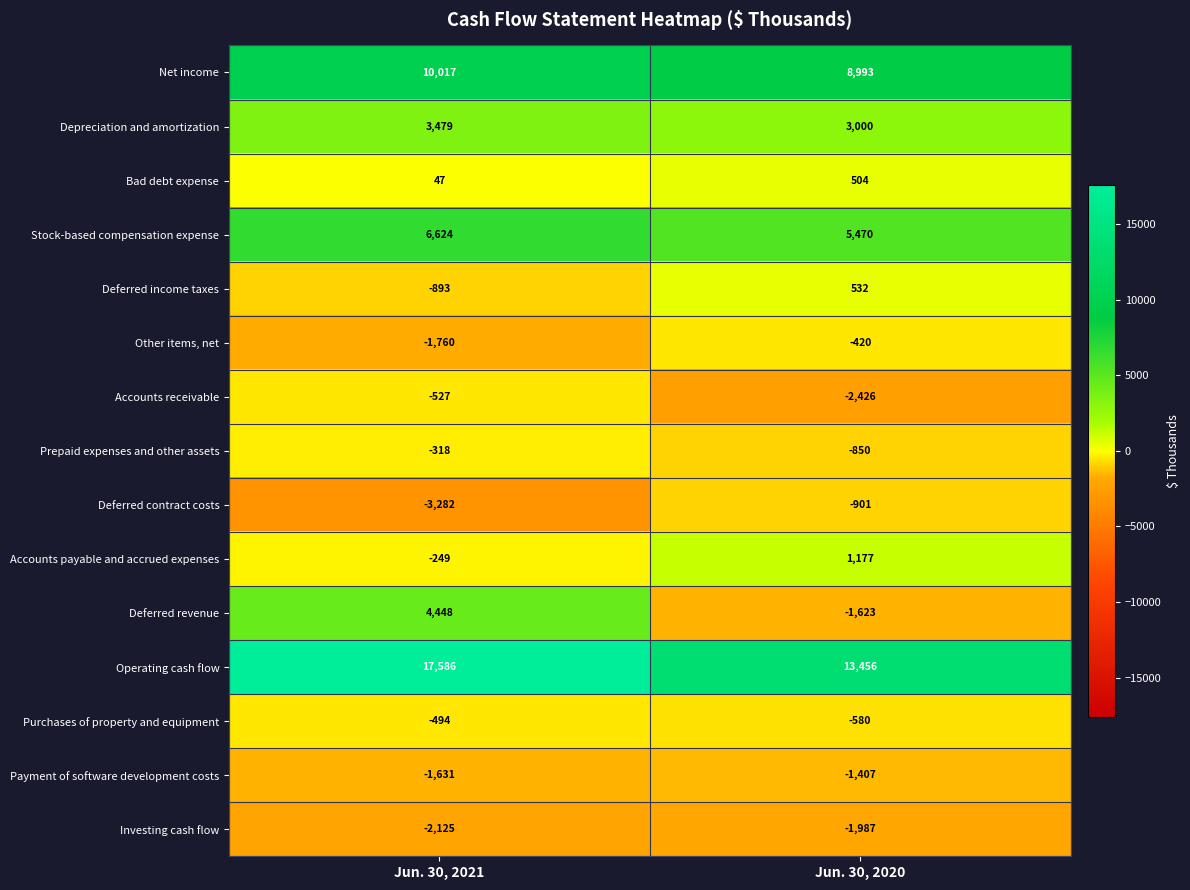

What is the sum of the Payment of software development costs values at Jun. 30, 2020 and Jun. 30, 2021?

-3038